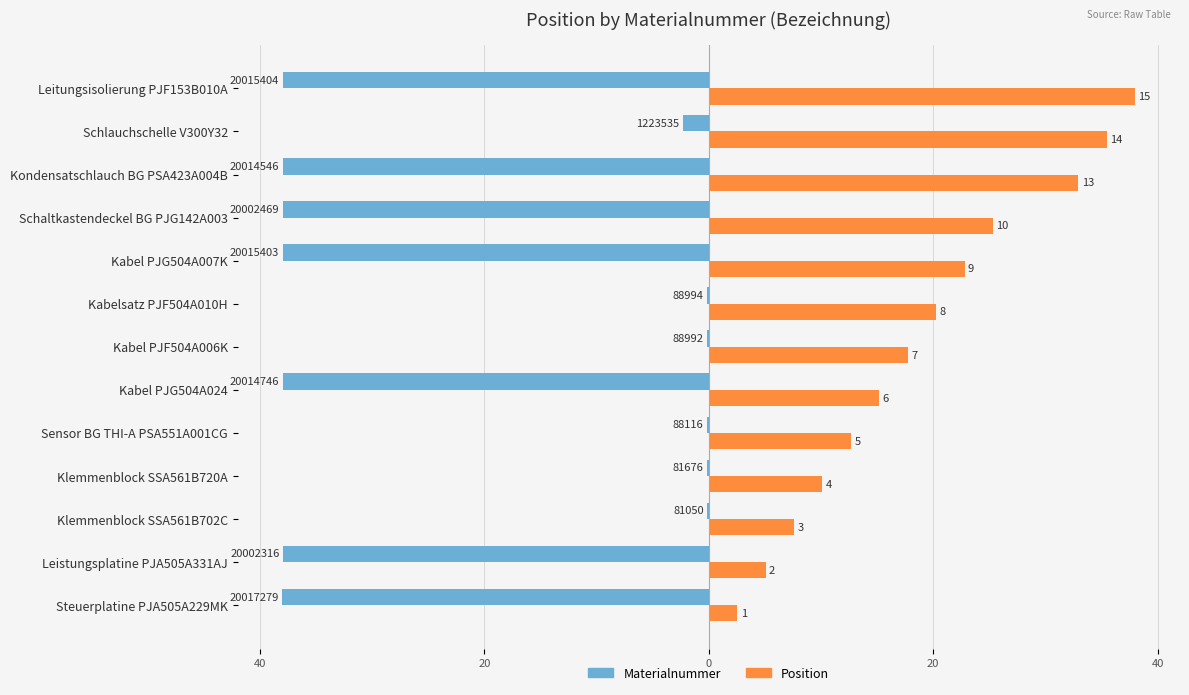

What are all the series names shown in the legend?

Materialnummer, Position